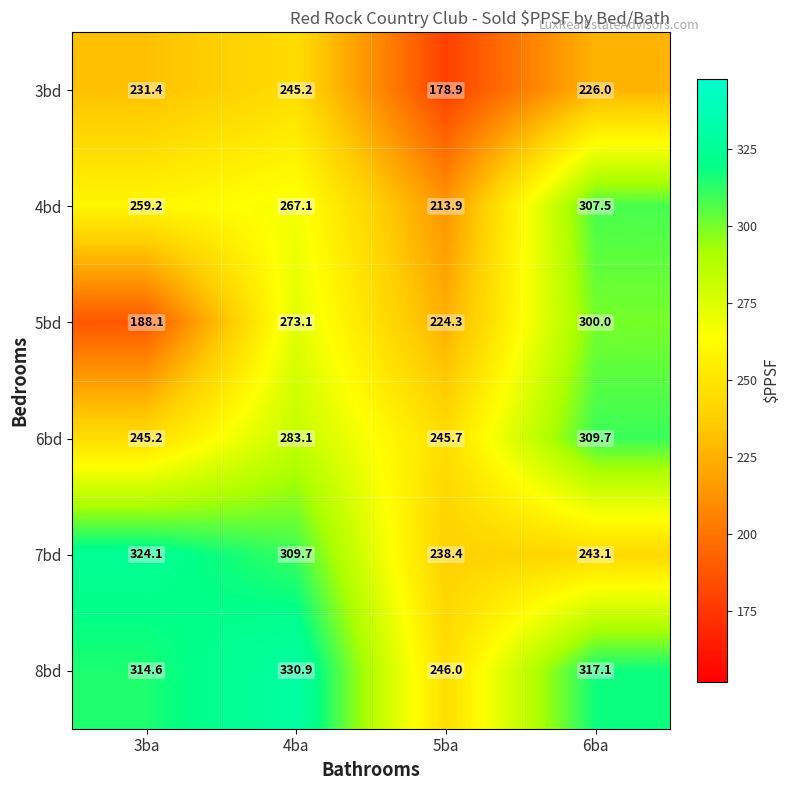

List the series in order of their peak value, highest first.

8bd, 7bd, 6bd, 4bd, 5bd, 3bd